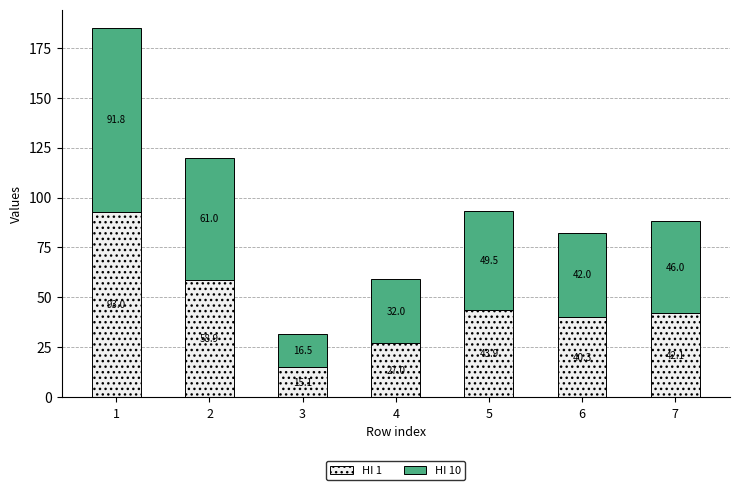

How many values in the HI 1 series exceed 42?

4